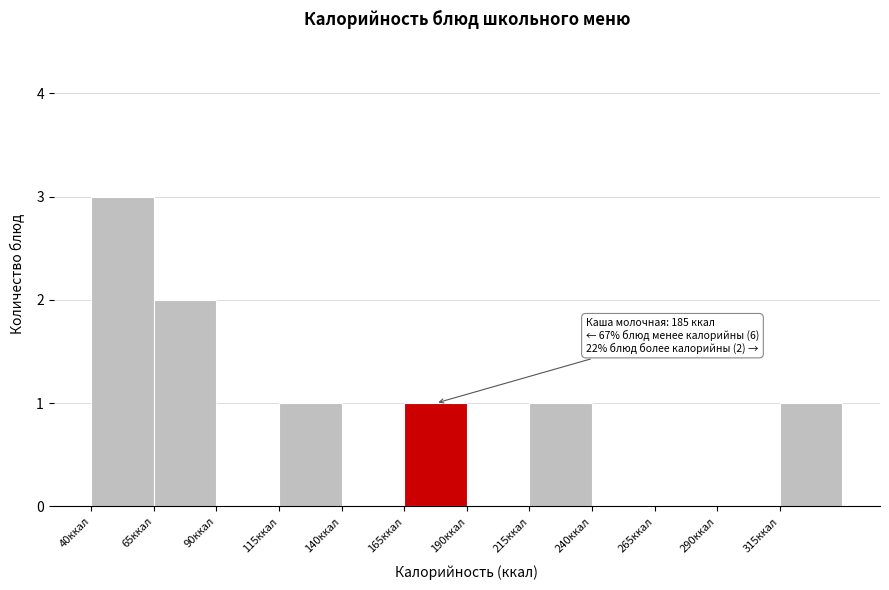

Which range on the x-axis has the tallest bar?

40 to 65